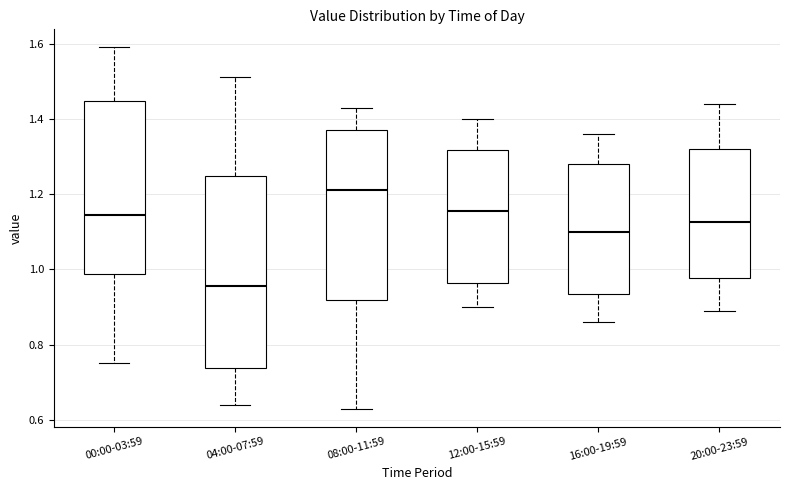

Which box has the lowest median line?

04:00-07:59